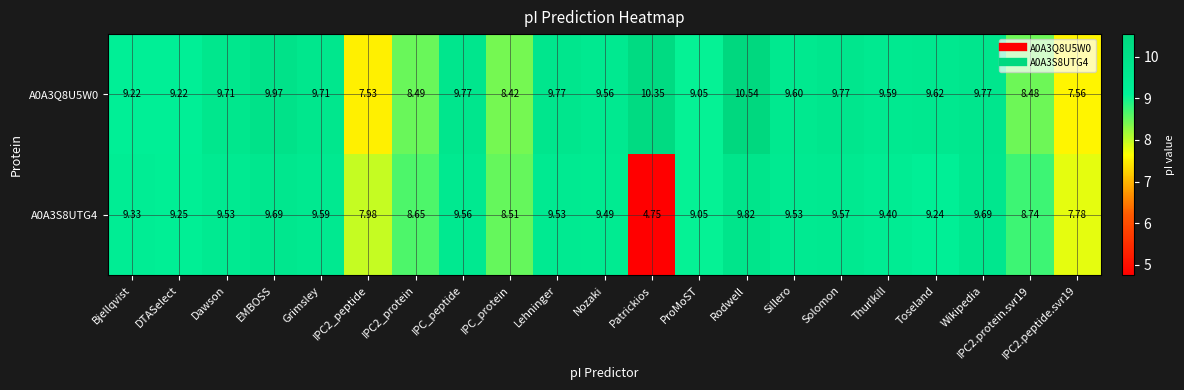

Which label corresponds to the largest value in the chart?

Rodwell